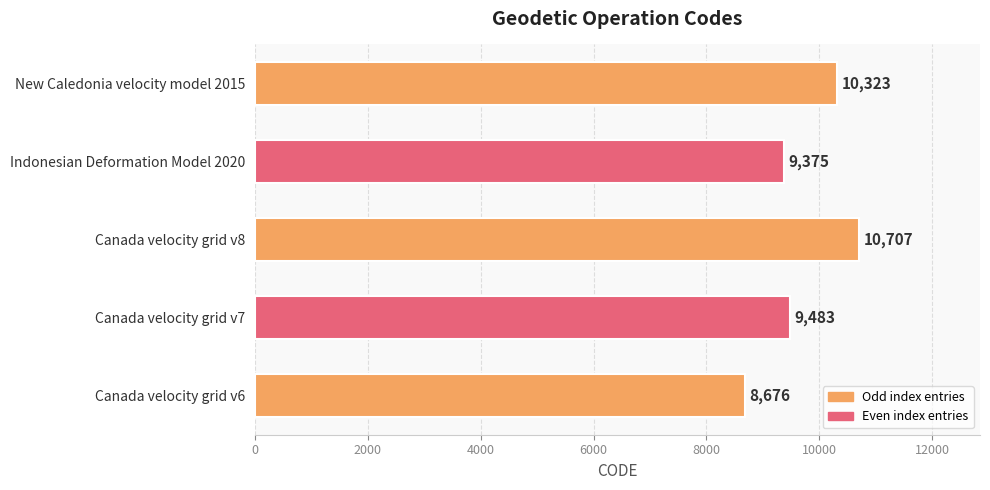

Where is the data nearest to the value 9691?

Canada velocity grid v7